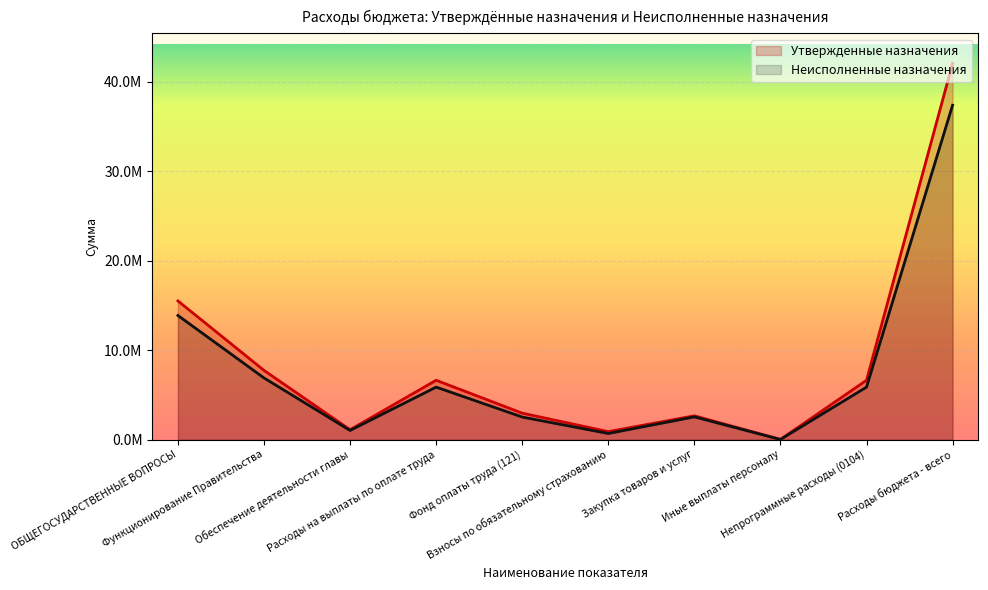

List the series in order of their peak value, highest first.

Утвержденные назначения, Неисполненные назначения